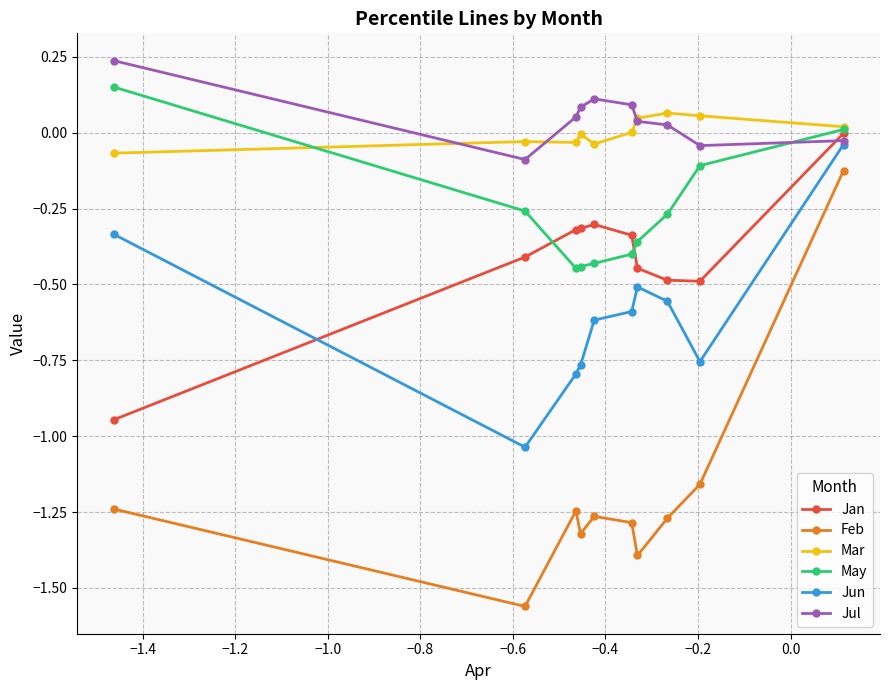

True or false: Mar has more than 1 interior local peaks.

True